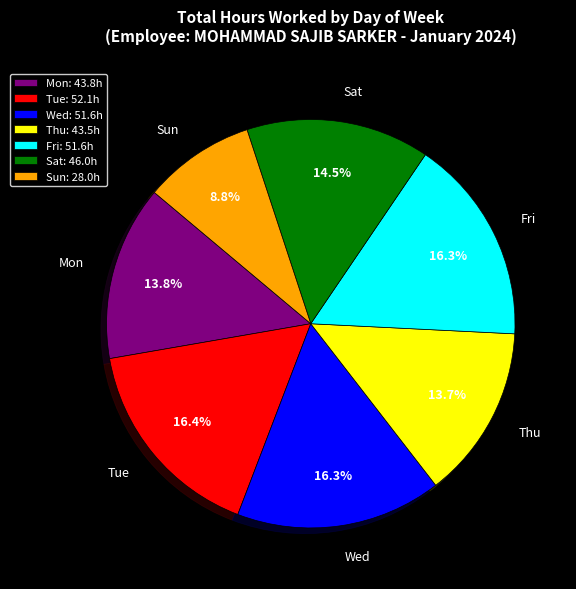

Is the sum of Sun and Sat greater than half?

No